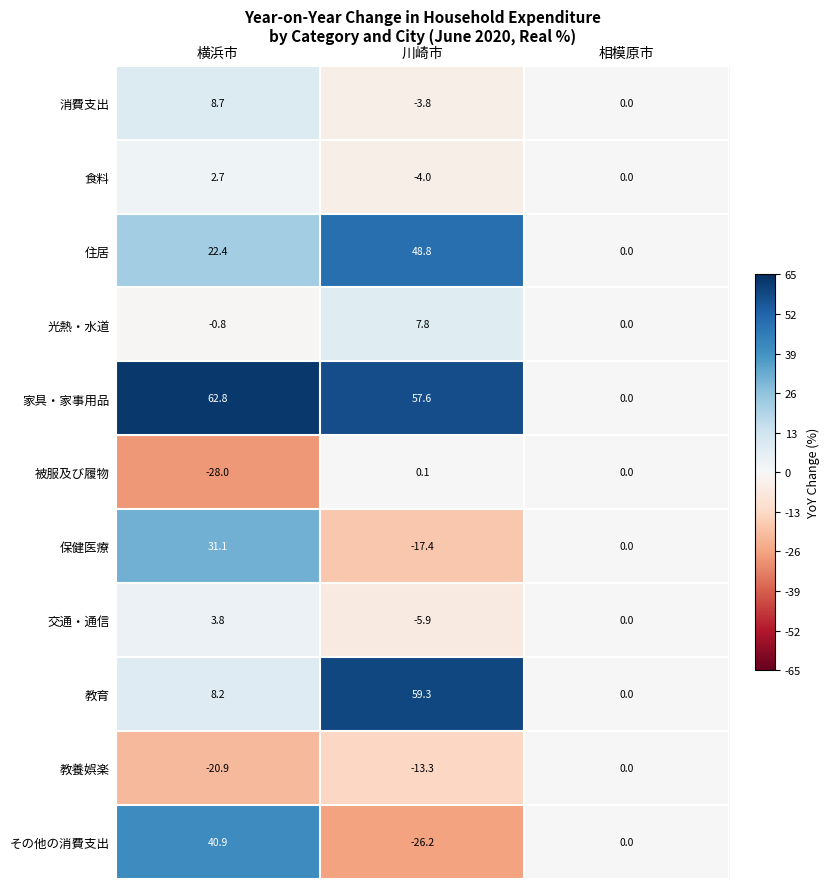

True or false: 被服及び履物 has a value of -28.0 at 横浜市.

True